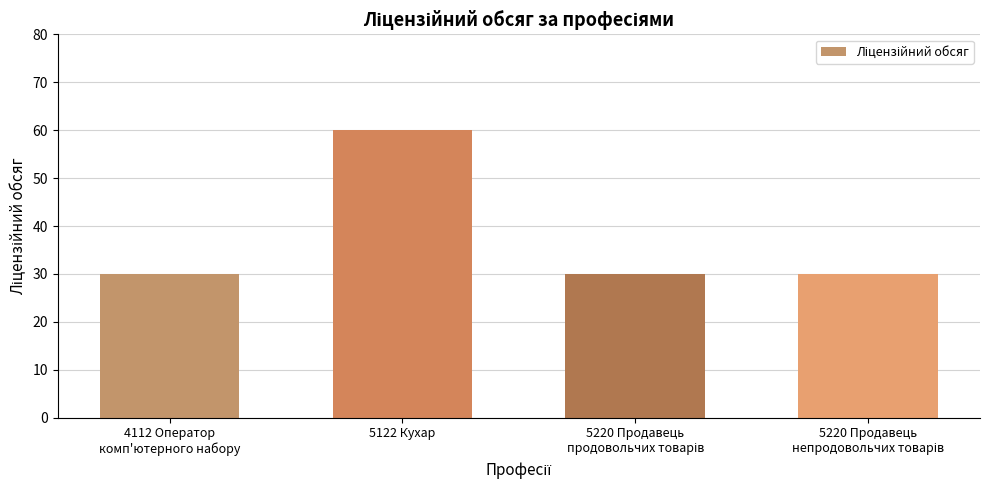

What is the difference between the maximum and minimum values?

30